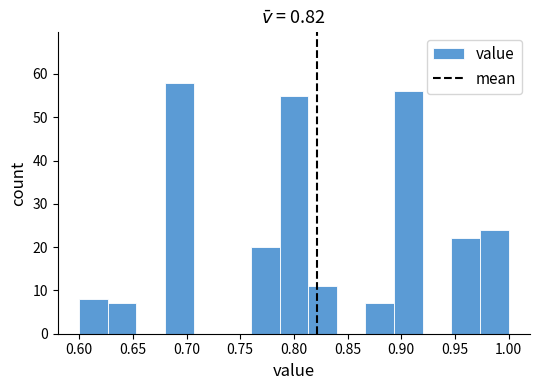

Reading left to right, transcribe this chart: for each bar, give the range it covers on the x-axis and its height. Neither the bar edges nor the heights are printed on the chart, so give them approximately, as read against the axes.

0.600 to 0.625: 8
0.625 to 0.655: 7
0.655 to 0.680: 0
0.680 to 0.705: 58
0.705 to 0.735: 0
0.735 to 0.760: 0
0.760 to 0.785: 20
0.785 to 0.815: 55
0.815 to 0.840: 11
0.840 to 0.865: 0
0.865 to 0.895: 7
0.895 to 0.920: 56
0.920 to 0.945: 0
0.945 to 0.975: 22
0.975 to 1.000: 24